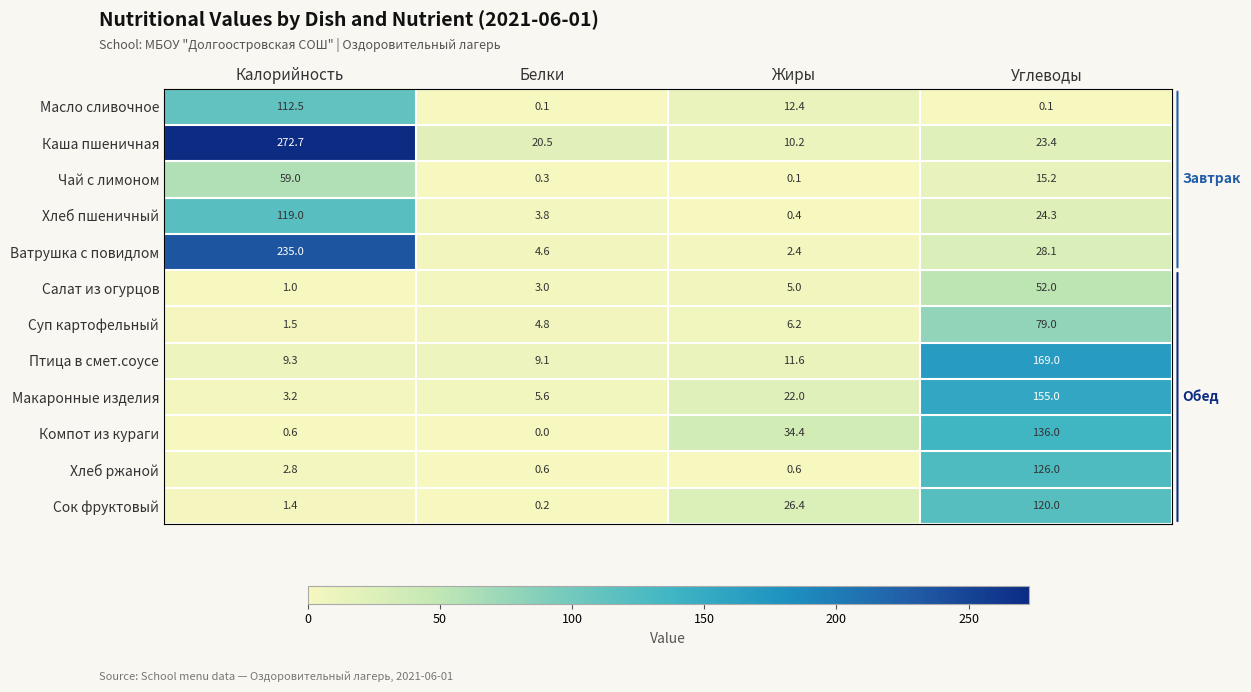

List the series in order of their peak value, lowest first.

Салат из огурцов, Чай с лимоном, Суп картофельный, Масло сливочное, Хлеб пшеничный, Сок фруктовый, Хлеб ржаной, Компот из кураги, Макаронные изделия, Птица в смет.соусе, Ватрушка с повидлом, Каша пшеничная